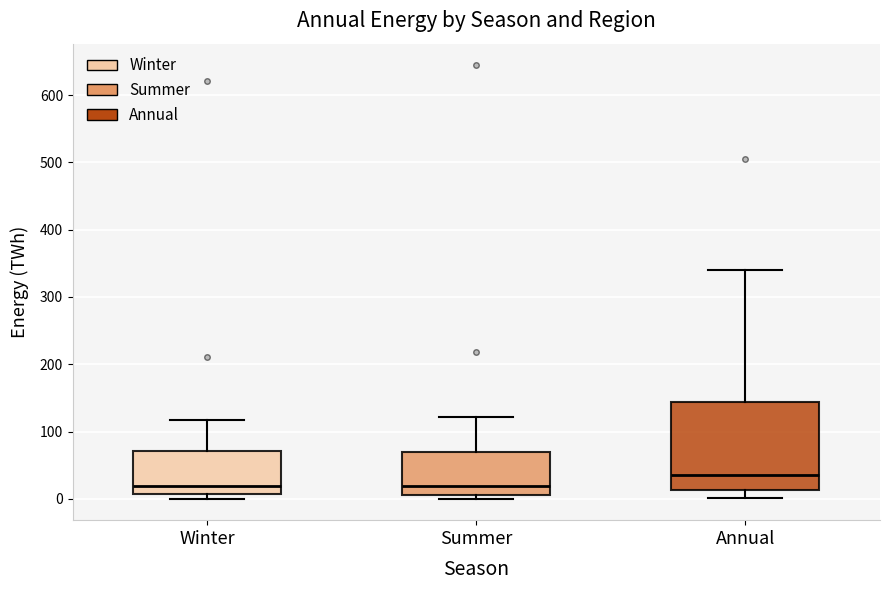

Reading left to right, read every box against the y-axis: the position of its median line, the range the box covers, and the ends of its whiskers. The values are not printed on the chart, so give them approximately, as read against the axis.

Winter: median 20, box 10 to 70, whiskers 0 to 120
Summer: median 20, box 10 to 70, whiskers 0 to 120
Annual: median 40, box 10 to 140, whiskers 0 to 340